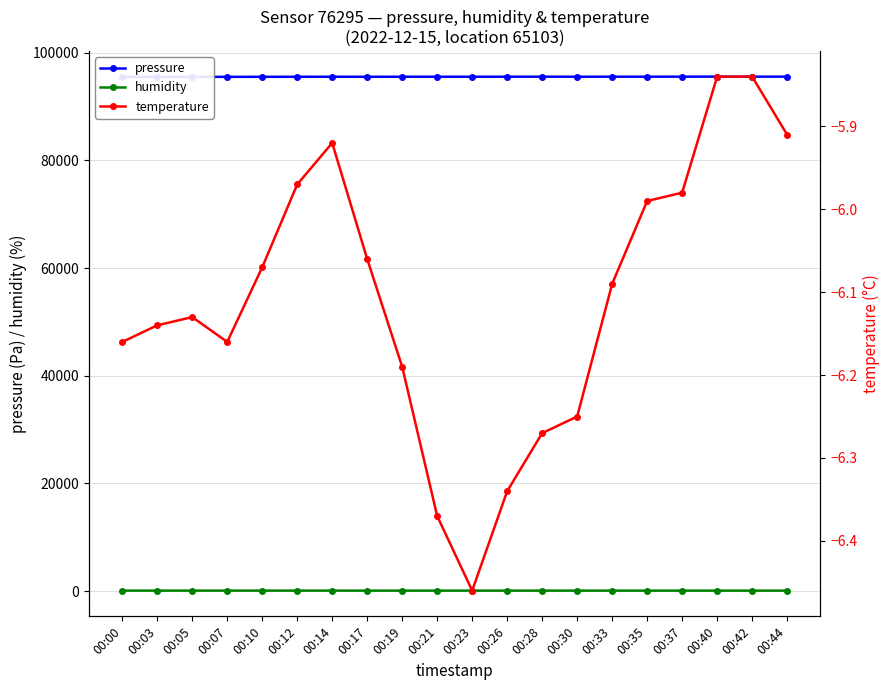

True or false: humidity and temperature intersect in this chart.

False